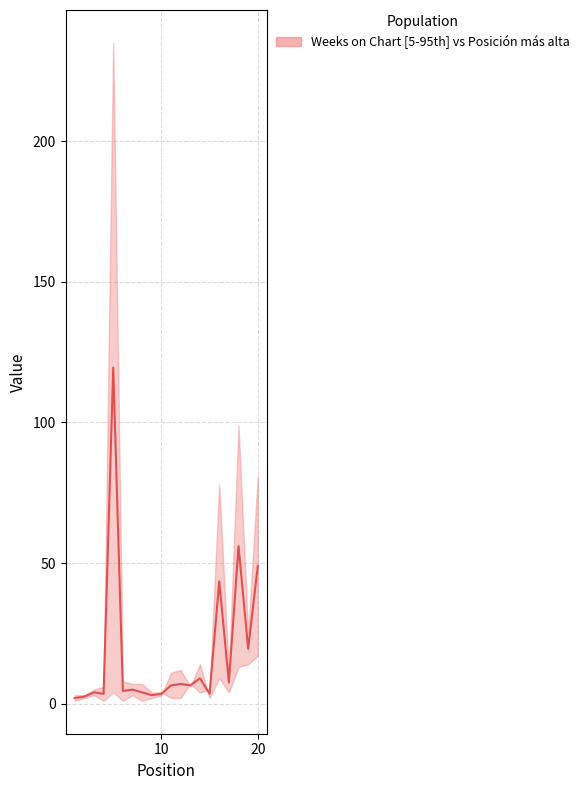

What is the value of the 18th point from the left?

56.0